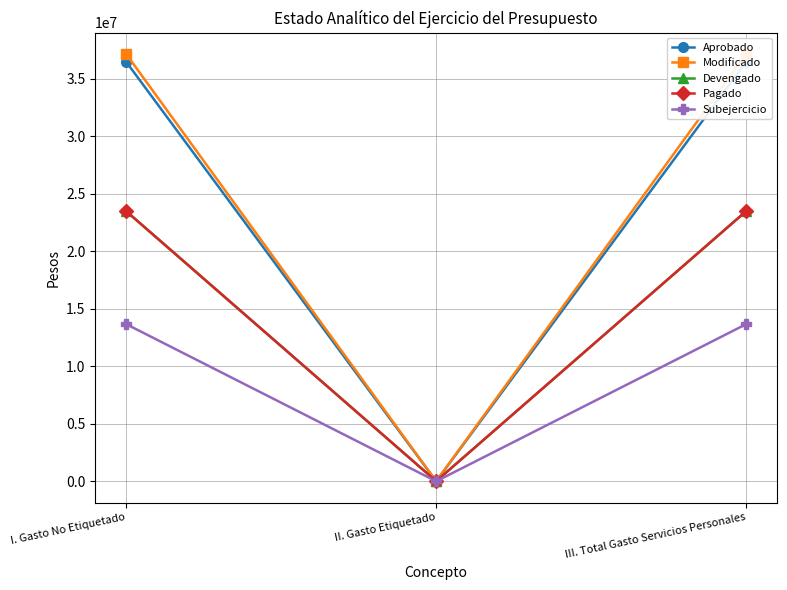

The value of Devengado at I. Gasto No Etiquetado is 16313784.2. True or false?

False